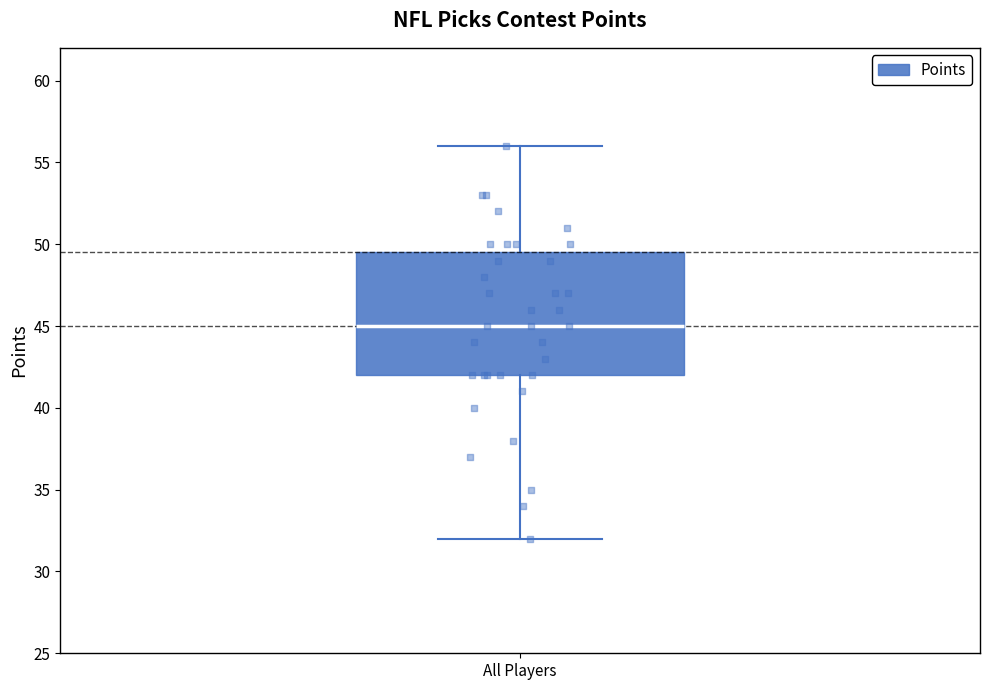

Transcribe this box plot: give where the median line is, the range the box spans, and where the two whiskers end, as read against the y-axis. The values are not printed on the chart, so give them approximately, as read against the axis.

median 45.0, box 42.0 to 49.5, whiskers 32.0 to 56.0